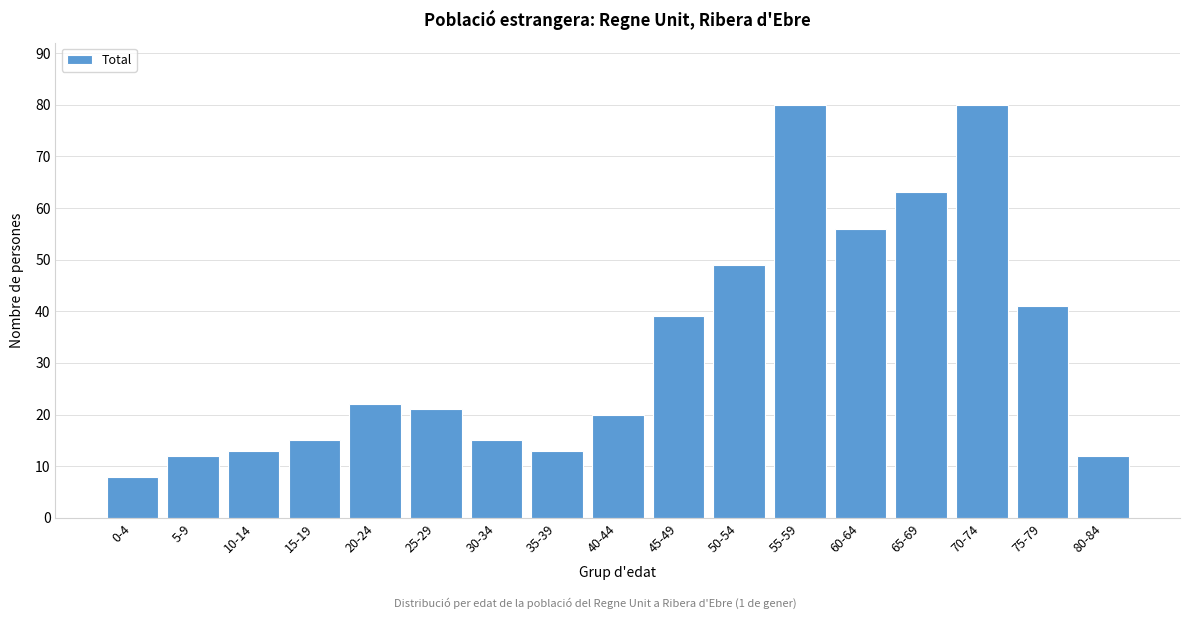

Reading left to right, what are all the values shown in this chart?

8	12	13	15	22	21	15	13	20	39	49	80	56	63	80	41	12